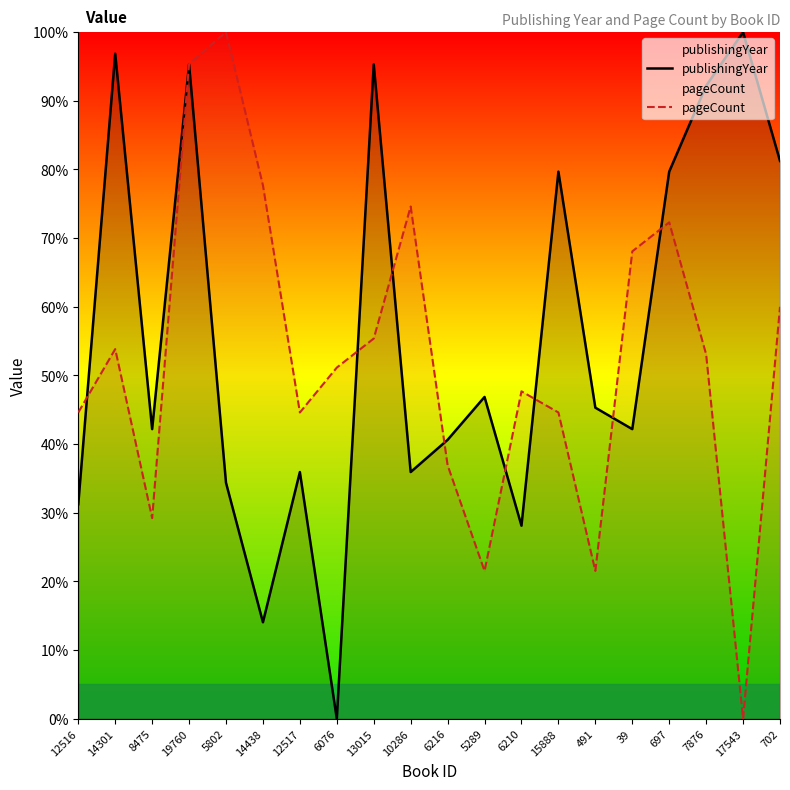

True or false: publishingYear and pageCount cross at least once.

True